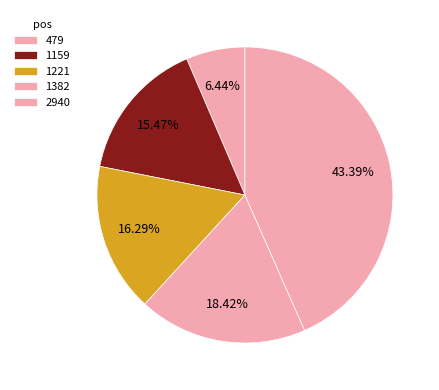

How much of the chart is everything except 1221?

83.7%